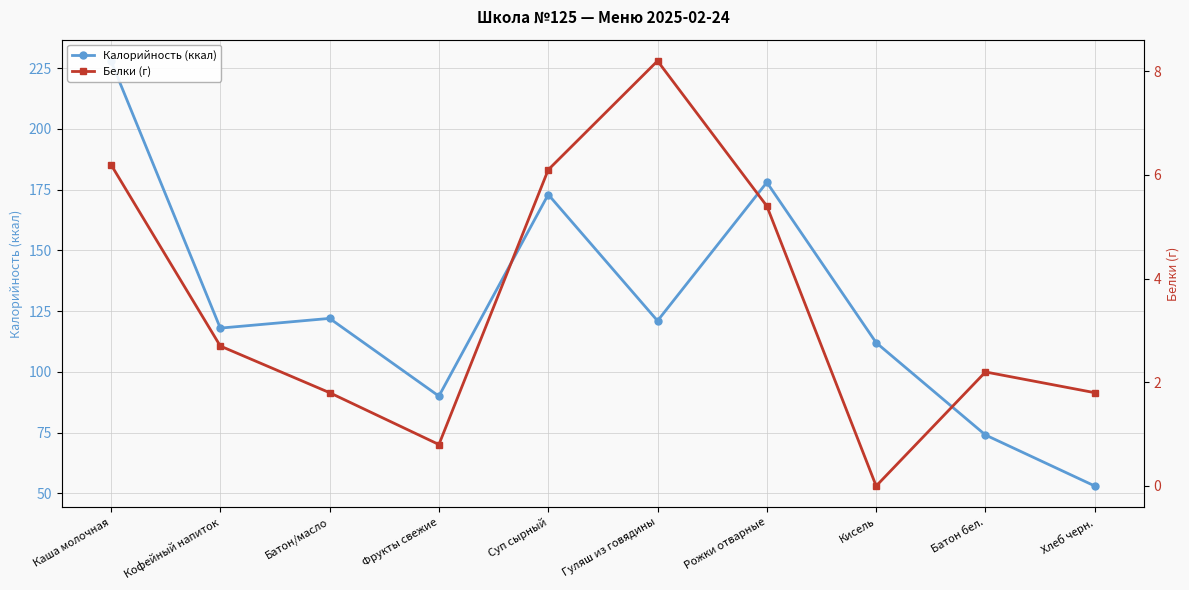

What is the total value across all series at Фрукты свежие?

90.8